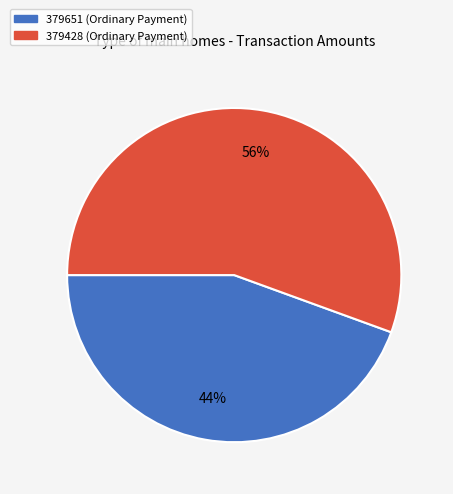

How many slices are in this pie chart?

2